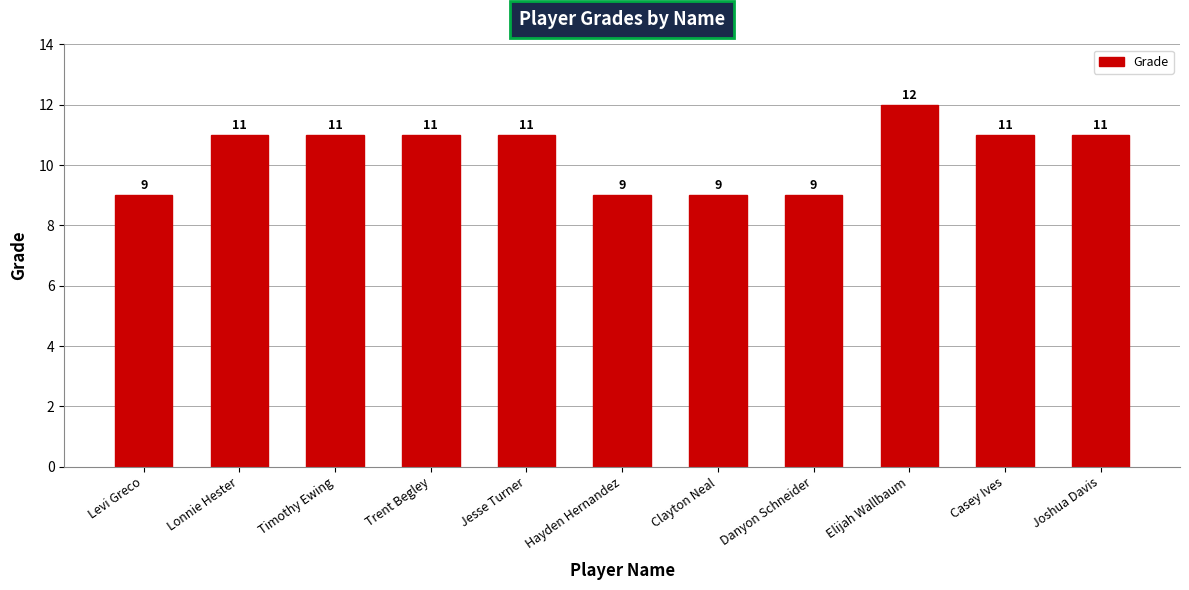

Count the values in the range 9 to 11.

10